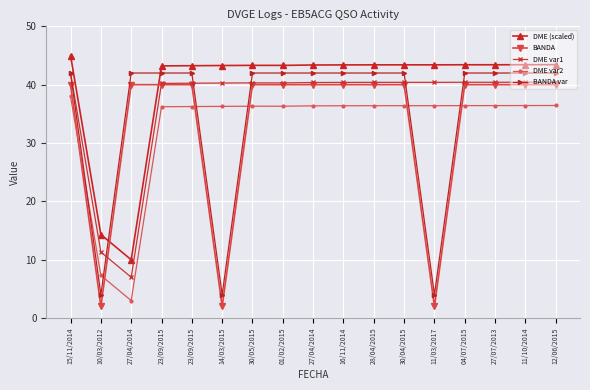

After their last crossing, which series has the higher values: DME var1 or BANDA?

DME var1